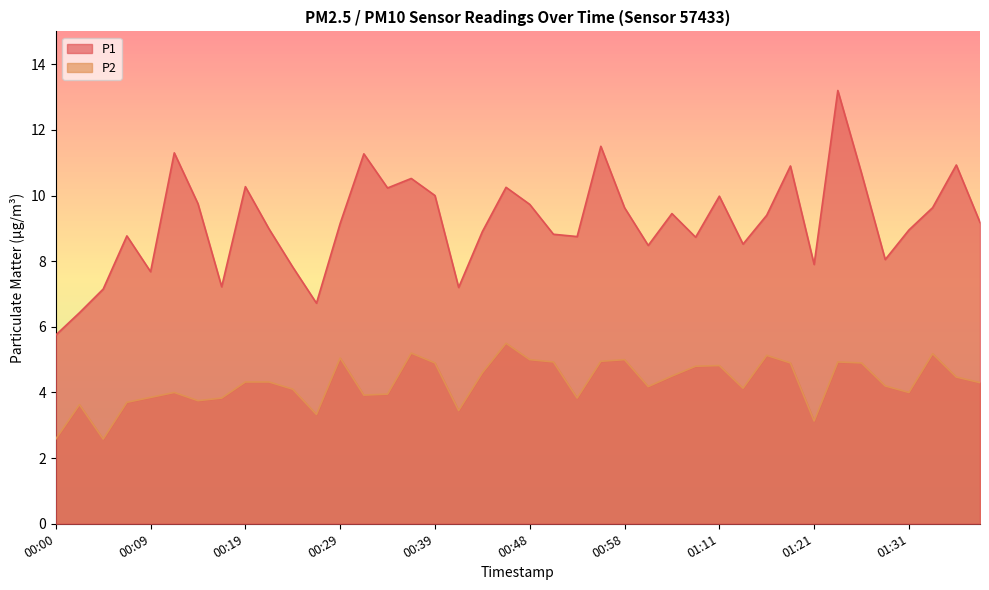

What is the difference between the maximum and minimum values in the P1 series?

7.4